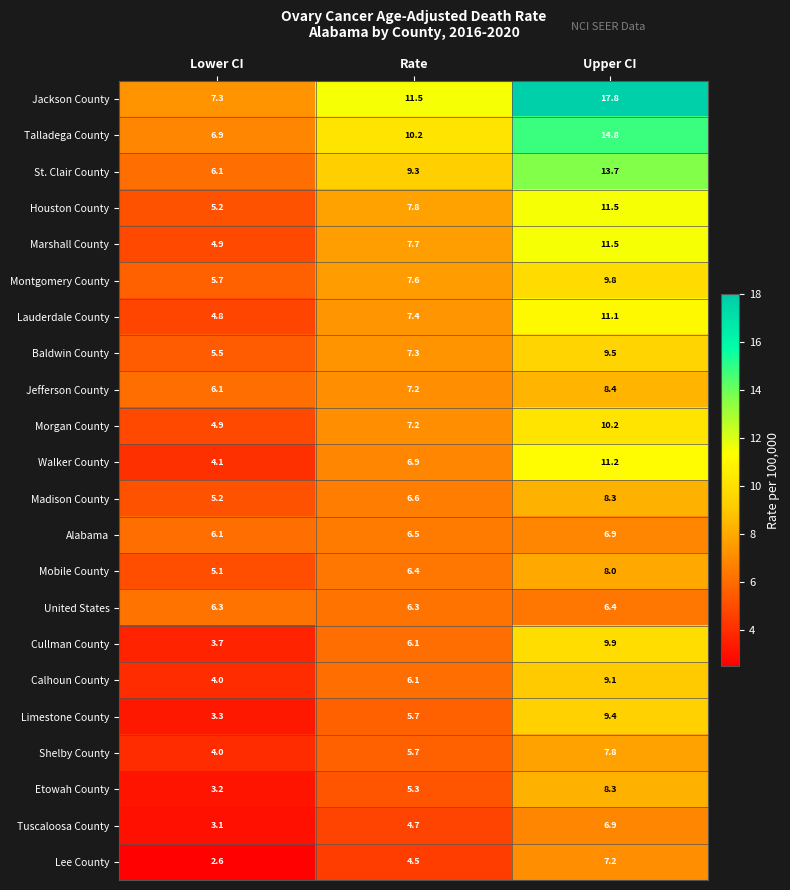

Between Lower CI and Rate, which series saw the biggest shift?

Jackson County